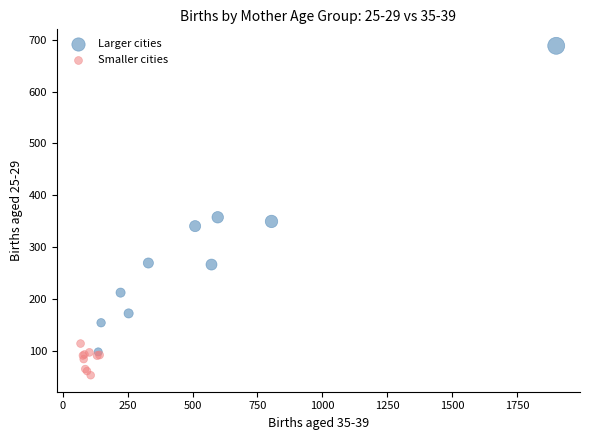

What are all the series names shown in the legend?

Larger cities, Smaller cities